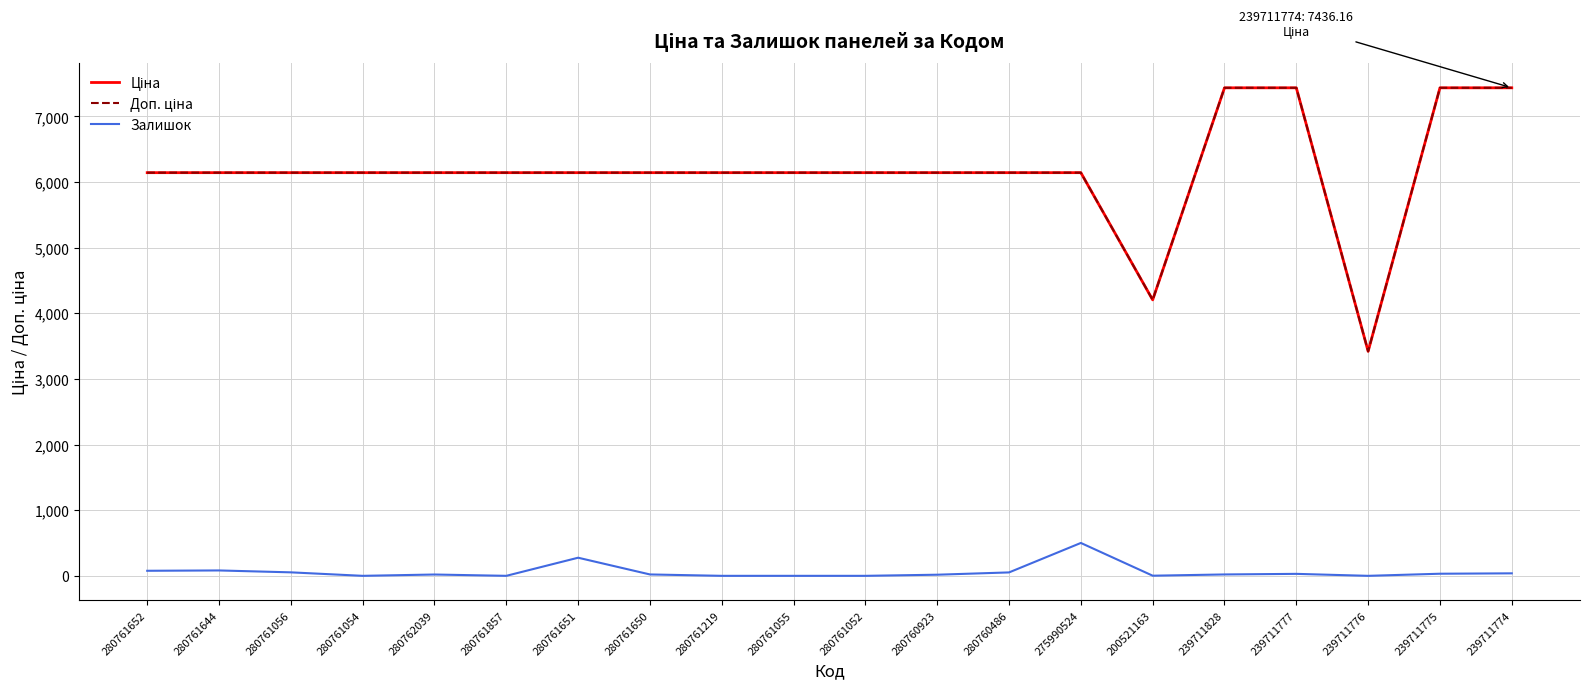

Is it true that Залишок equals -268.1 at 239711776?

False